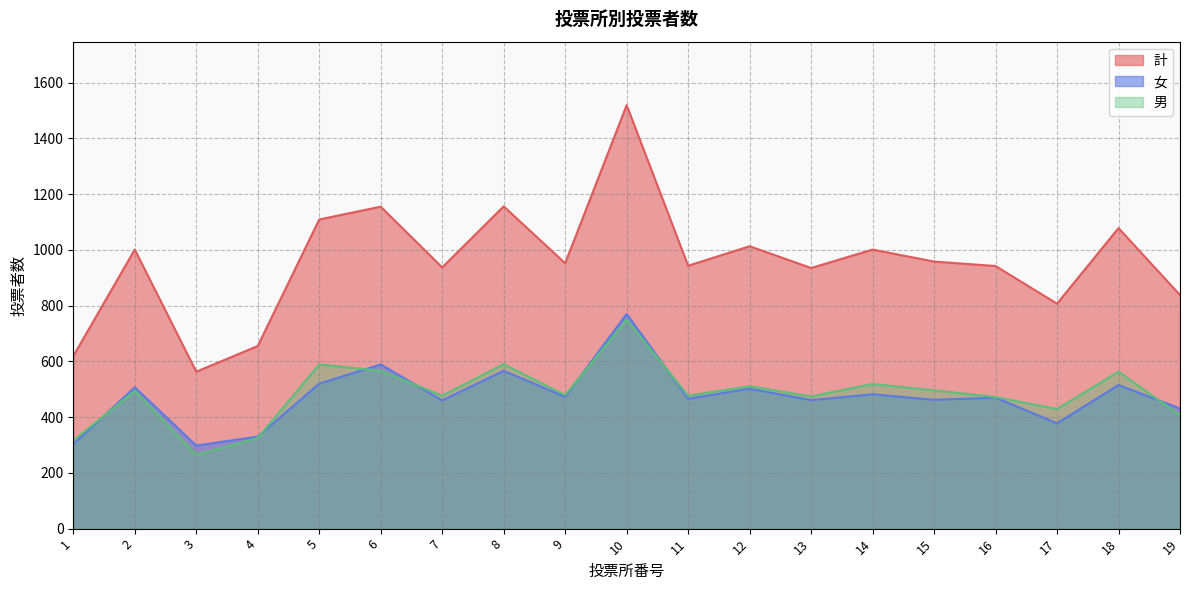

At which category is the sum across all series the highest?

10